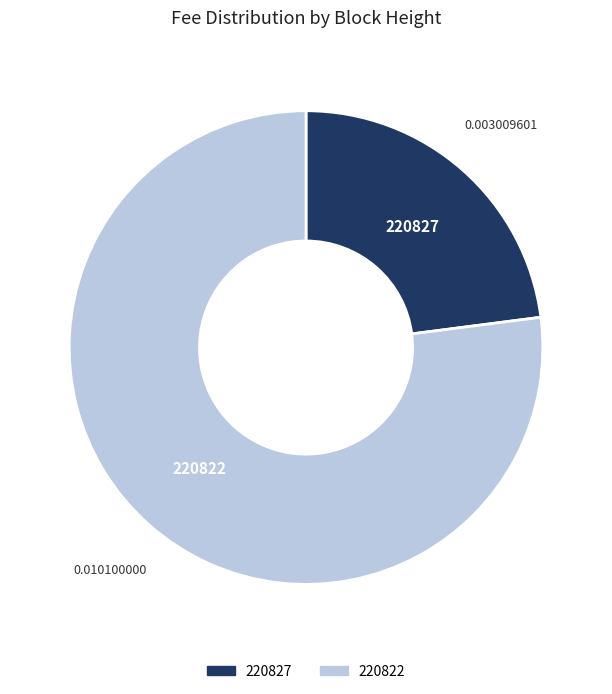

Rank the categories by value from highest to lowest.

220822, 220827